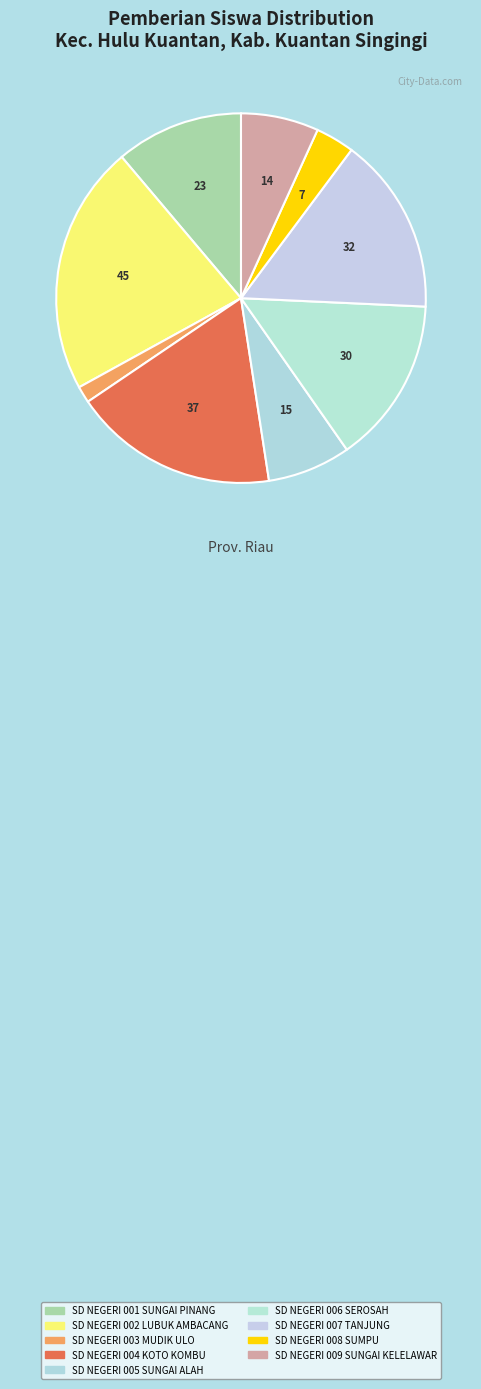

To the nearest percent, what percentage of the pie is SD NEGERI 004 KOTO KOMBU?

18%